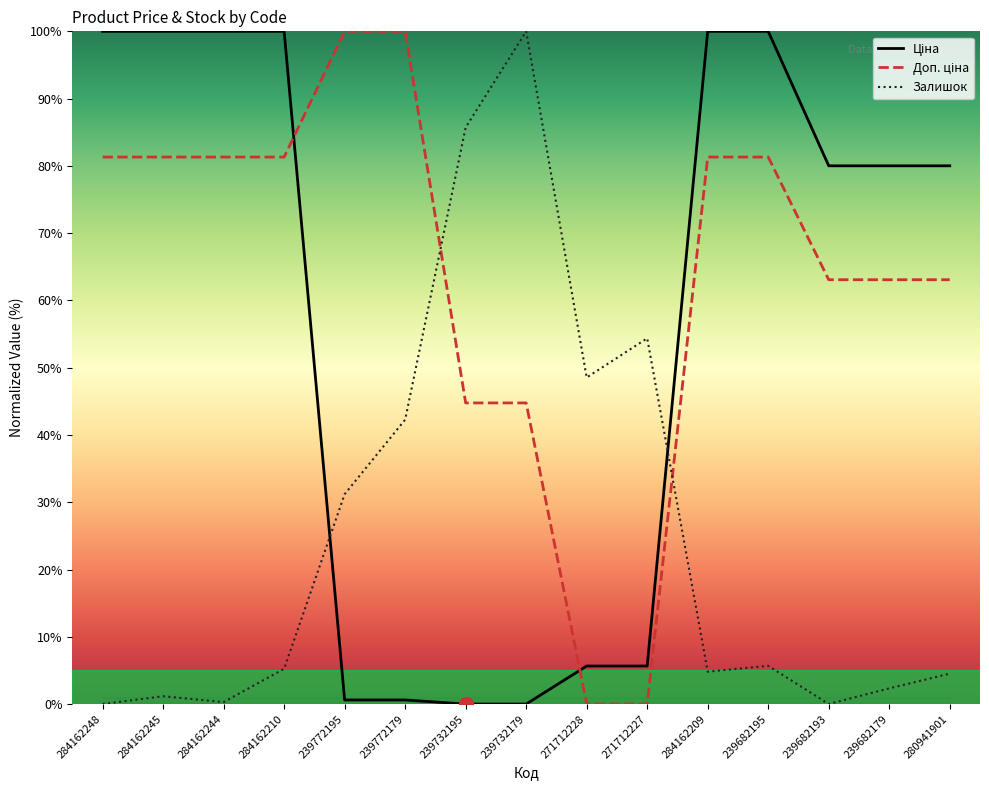

The Залишок series shows 68.6 at 284162248. True or false?

False